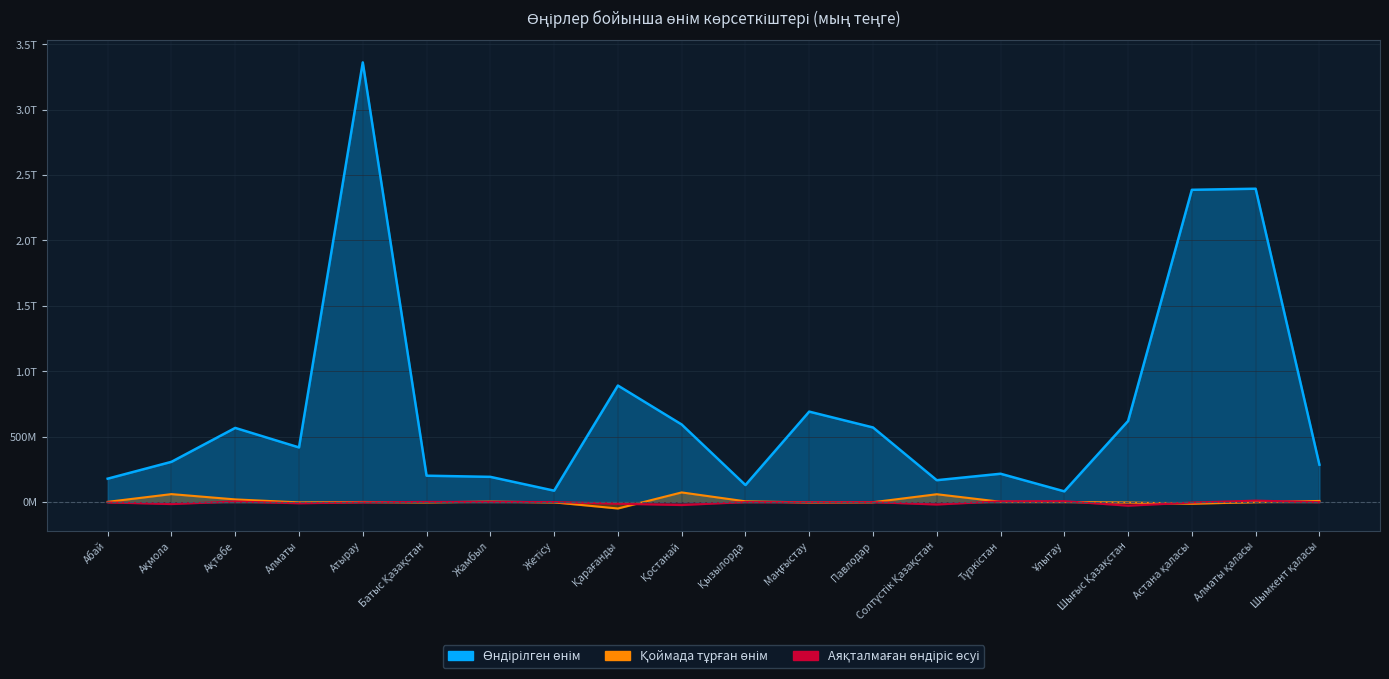

How many interior local valleys does the Қоймада тұрған өнім series have?

5